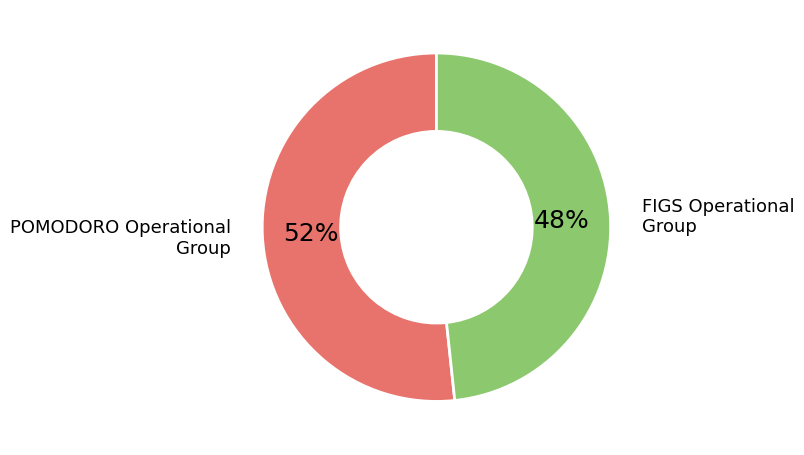

Count the number of slices in the pie.

2